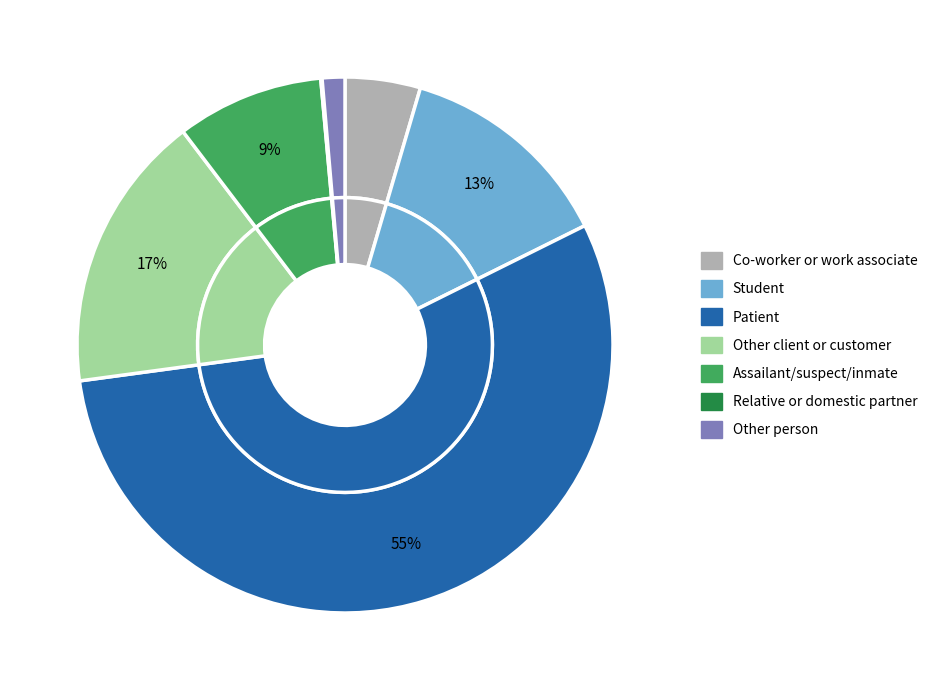

Rank the categories by value from highest to lowest.

Patient, Other client or customer, Student, Assailant/suspect/inmate, Co-worker or work associate, Other person, Relative or domestic partner